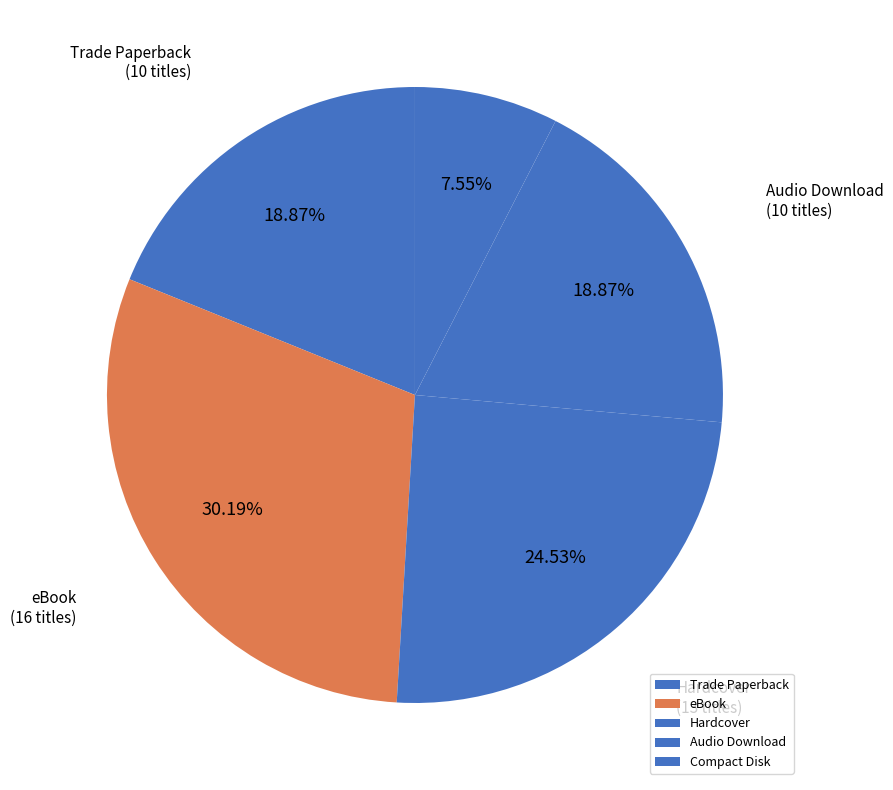

Which slice is the smallest?

Compact Disk